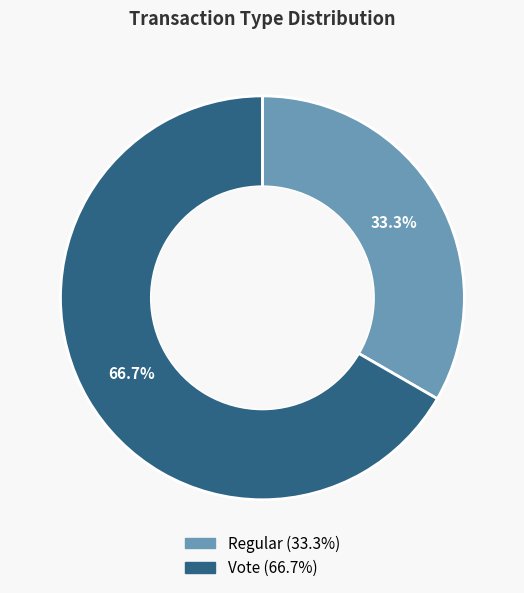

Do Regular and Vote together represent more than half of the pie?

Yes